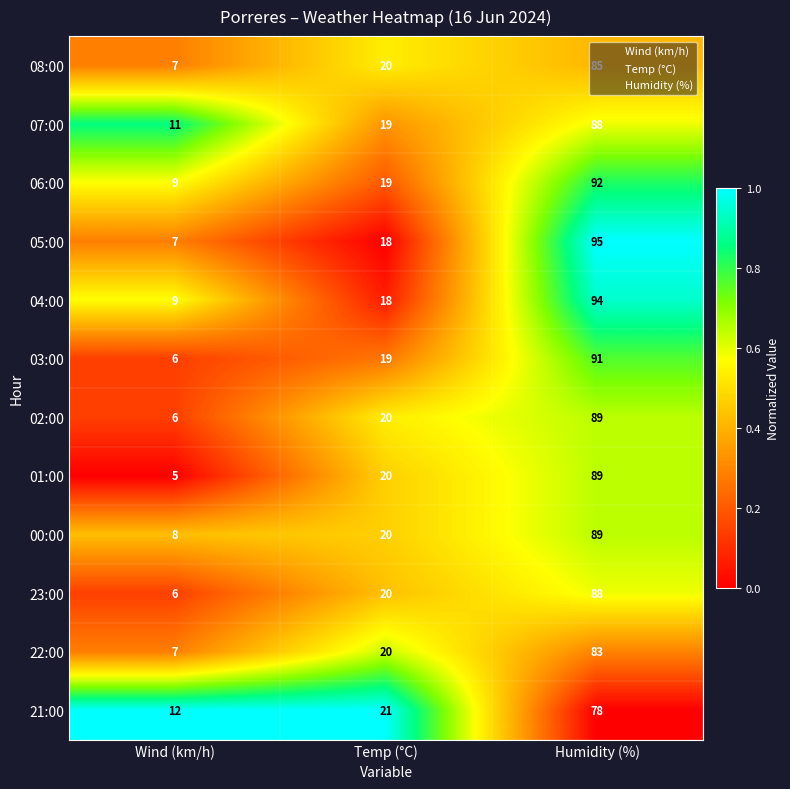

What is the difference between the maximum and minimum values in the 03:00 series?

85